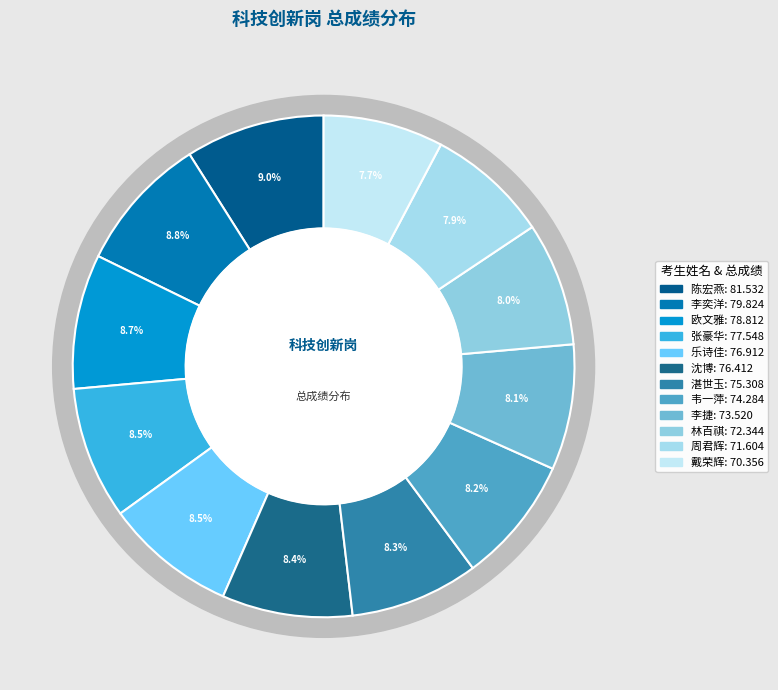

What percentage is the 欧文雅 slice, to the nearest percent?

9%